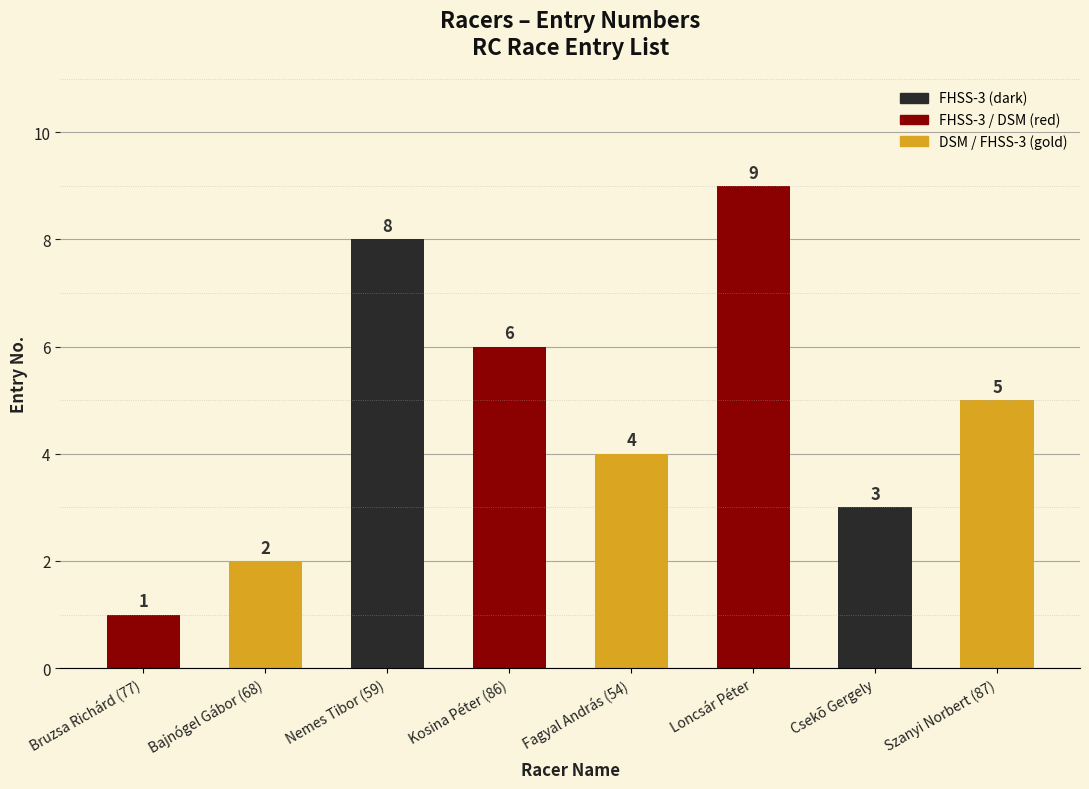

Does the chart contain stacked bars?

No